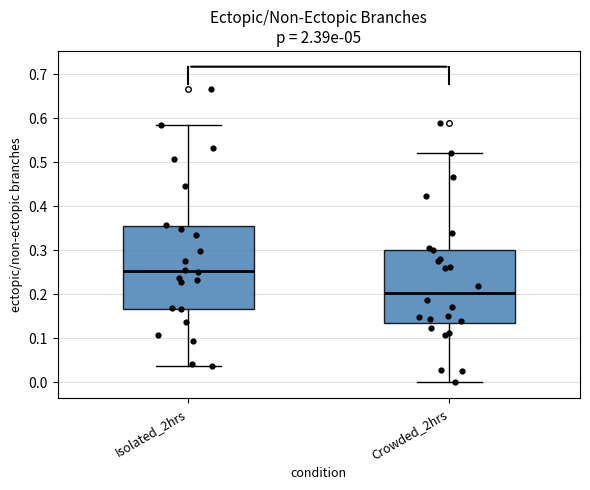

Reading left to right, transcribe this box plot: for each box, give where its median line is, the range the box spans, and where its two whiskers end, as read against the y-axis. The values are not printed on the chart, so give them approximately, as read against the axis.

Isolated_2hrs: median 0.25, box 0.17 to 0.35, whiskers 0.04 to 0.58
Crowded_2hrs: median 0.20, box 0.13 to 0.30, whiskers 0.00 to 0.52